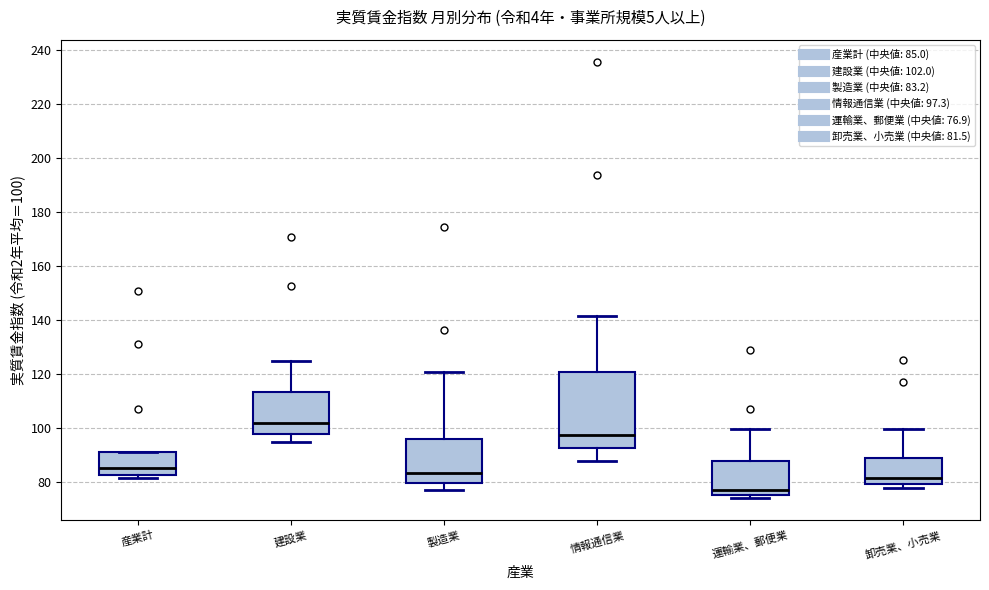

Where is the upper edge of the box for 卸売業、小売業 on the y-axis? The values are not printed on the chart, so give them approximately, as read against the axis.

88